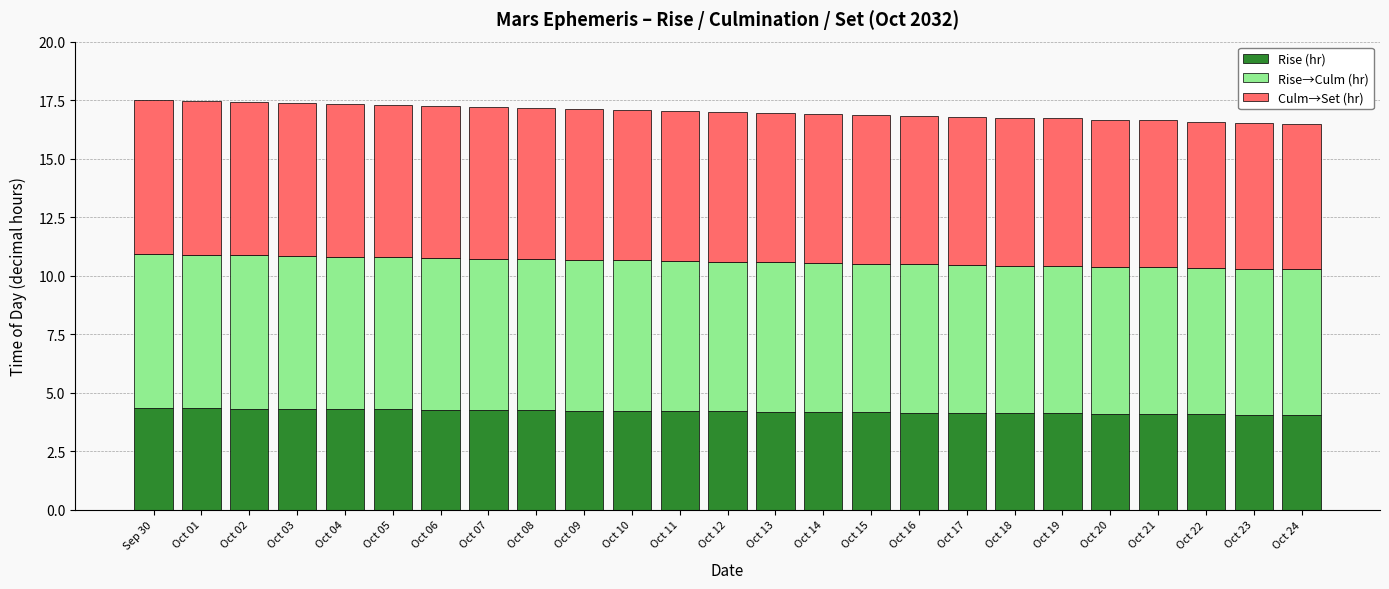

What is the average value of the Rise (hr) series?

4.2